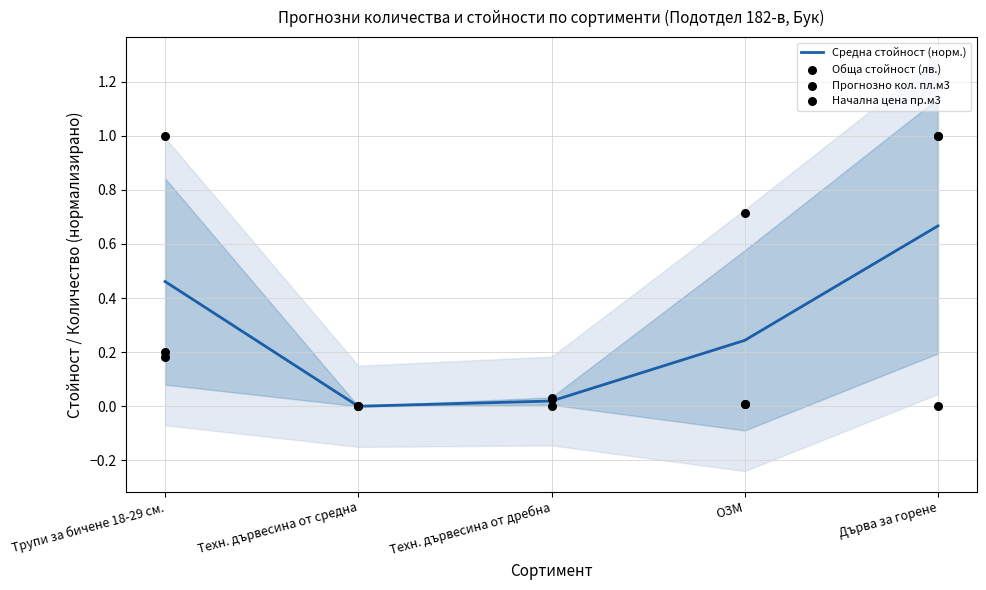

Which series contains the lowest Y value?

Средна стойност (норм.)